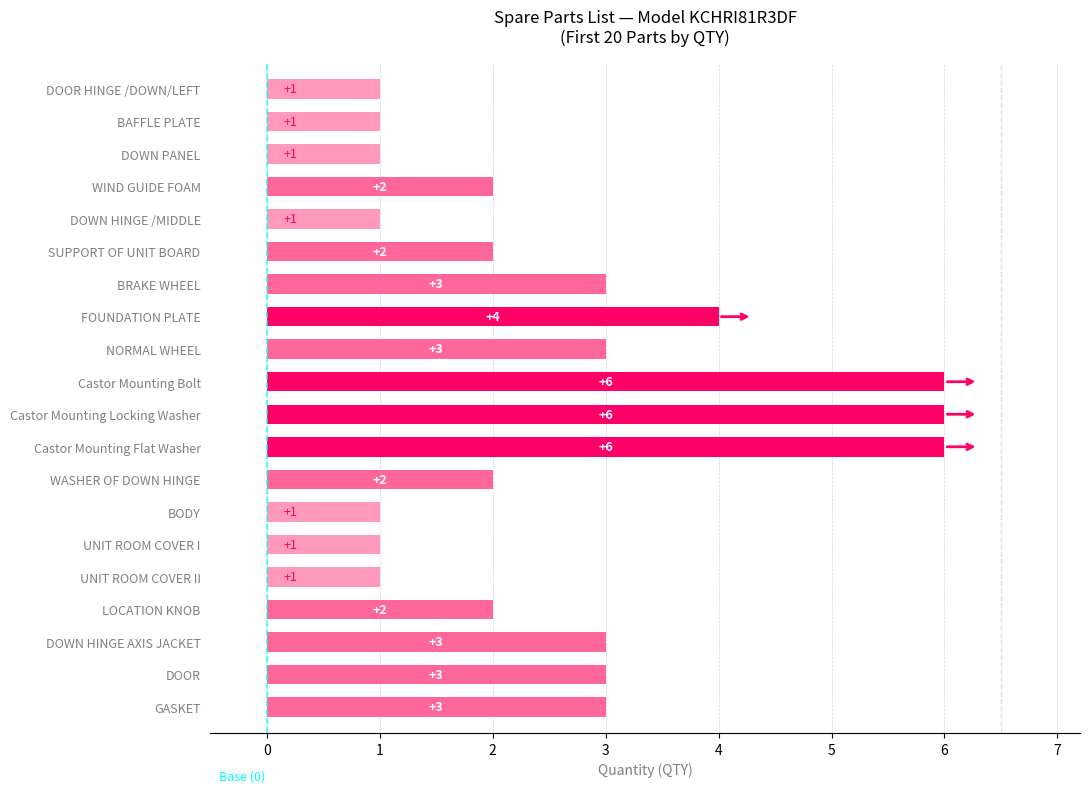

Read the value at Castor Mounting Locking Washer.

6